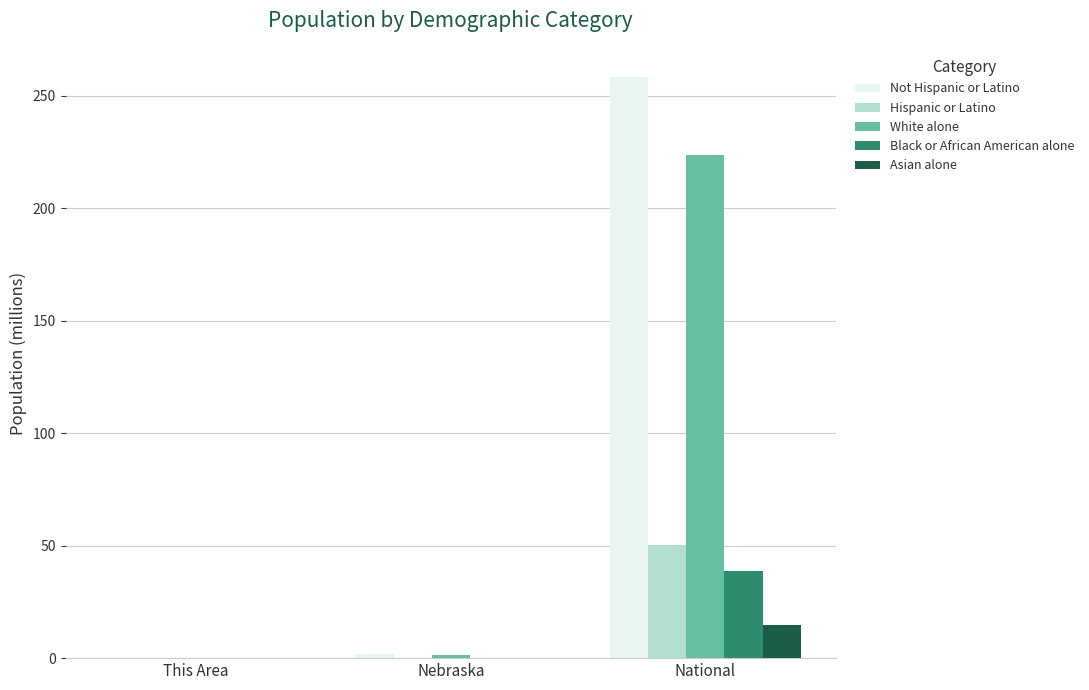

The Black or African American alone series shows 19.5 at National. True or false?

False